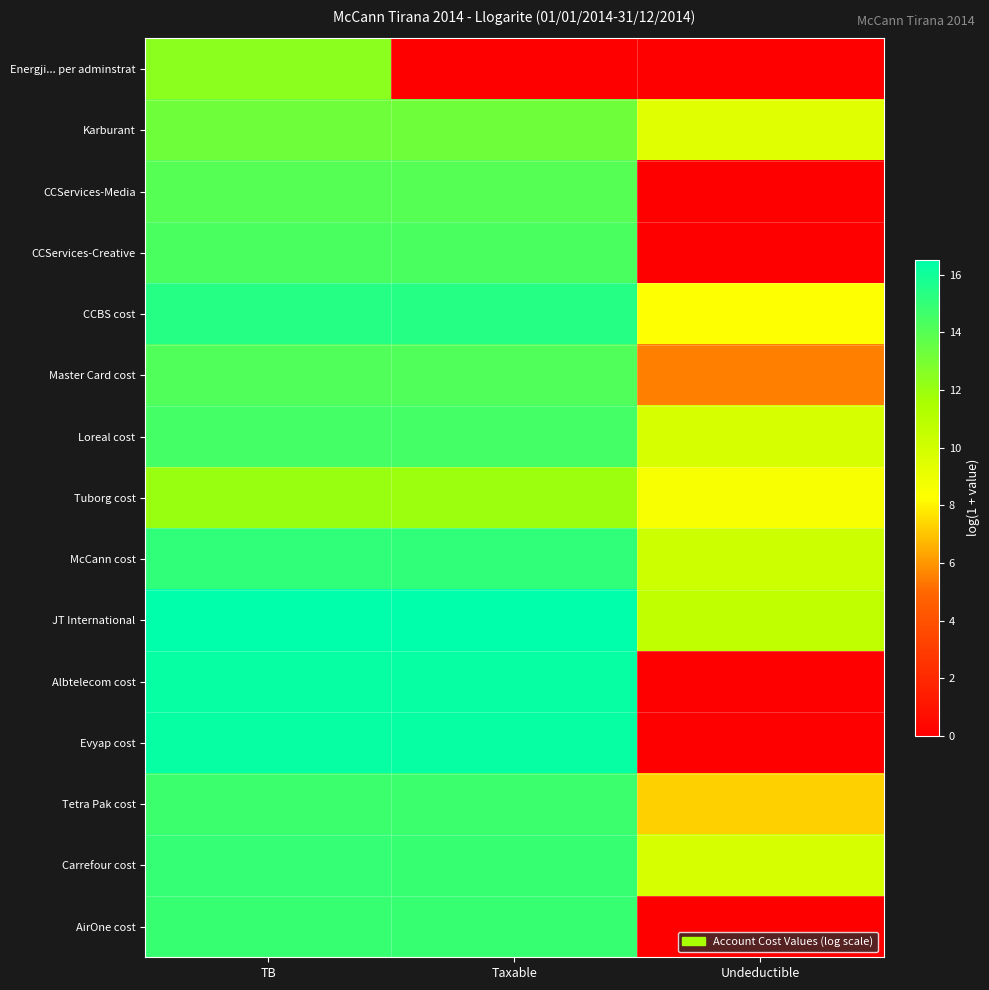

At which category is the sum across all series the highest?

TB